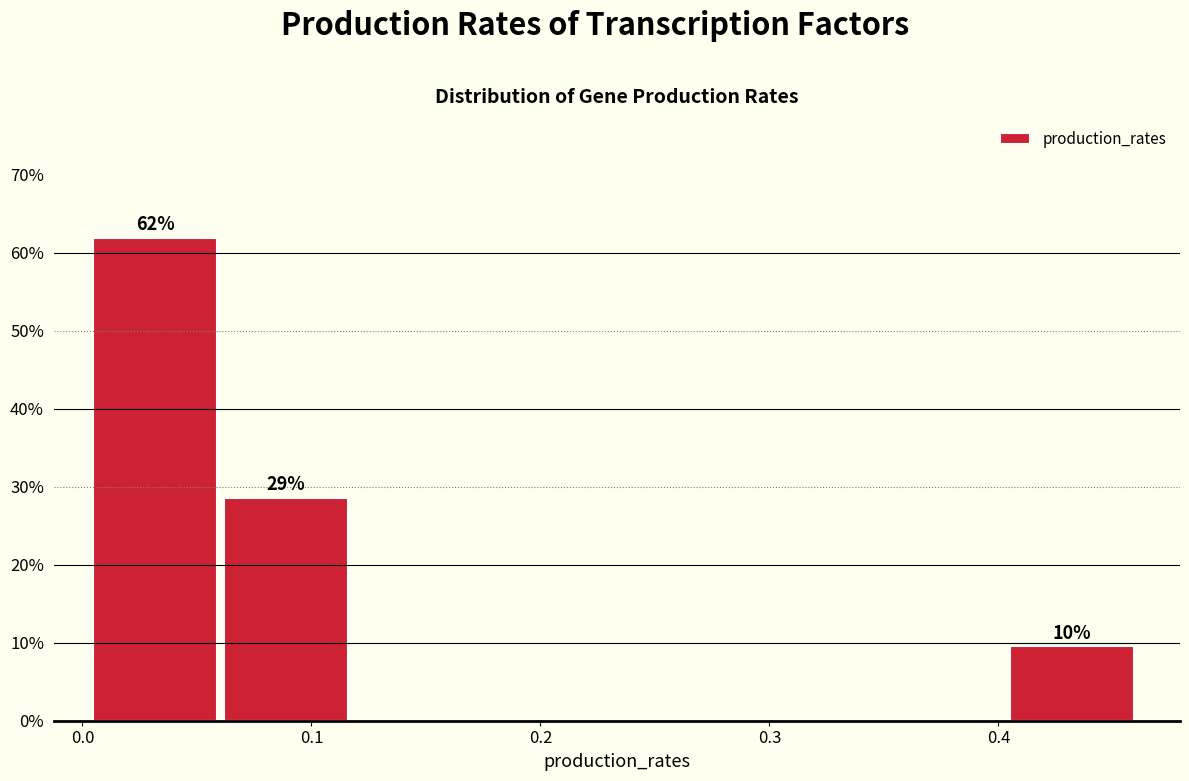

Which range on the x-axis has the tallest bar?

0.00 to 0.06